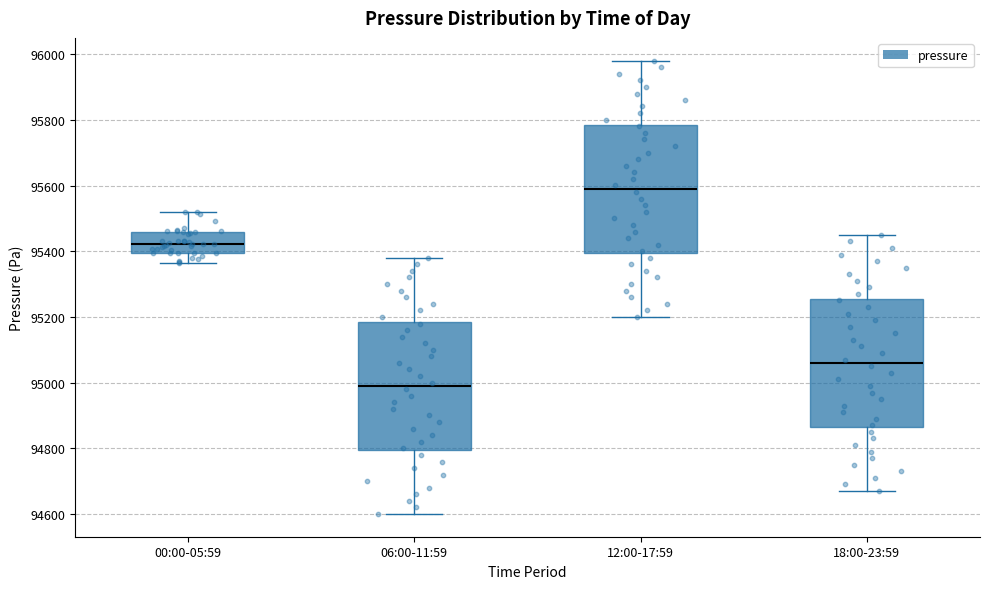

Reading left to right, transcribe this box plot: for each box, give where its median line is, the range the box spans, and where its two whiskers end, as read against the y-axis. The values are not printed on the chart, so give them approximately, as read against the axis.

00:00-05:59: median 95420, box 95400 to 95460, whiskers 95360 to 95520
06:00-11:59: median 95000, box 94800 to 95180, whiskers 94600 to 95380
12:00-17:59: median 95600, box 95400 to 95780, whiskers 95200 to 95980
18:00-23:59: median 95060, box 94860 to 95260, whiskers 94680 to 95460